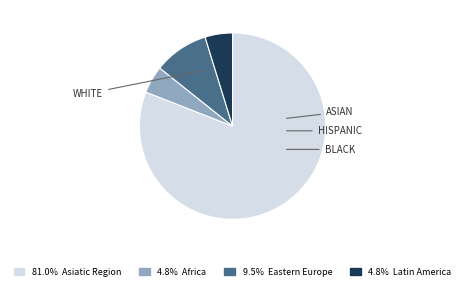

Does any single category account for the majority?

Yes